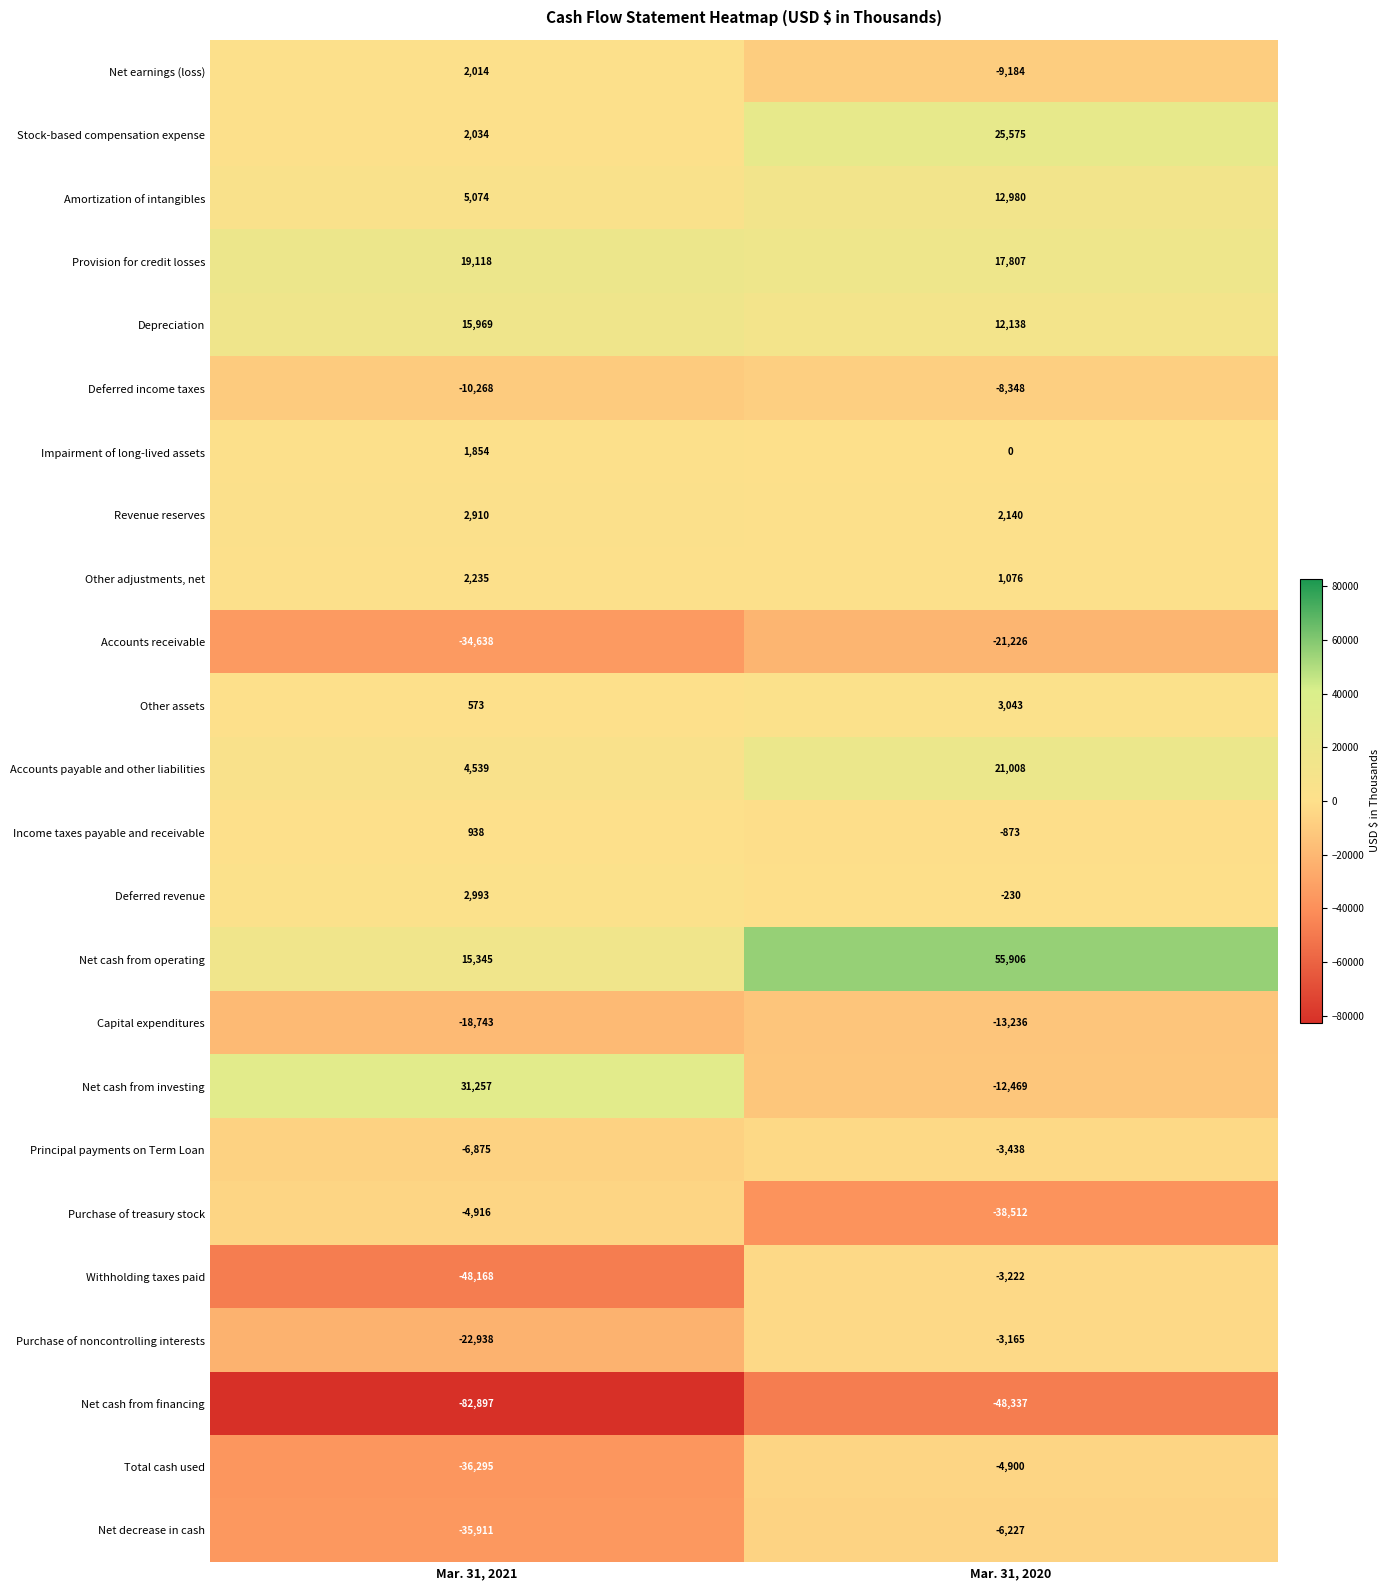

What is the smallest value displayed?

-82897